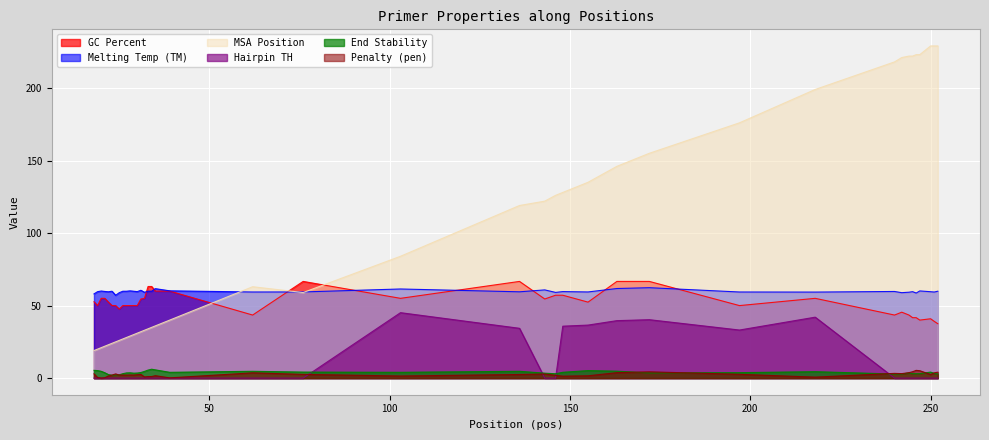

Between 18 and 163, which series saw the biggest shift?

MSA.pos